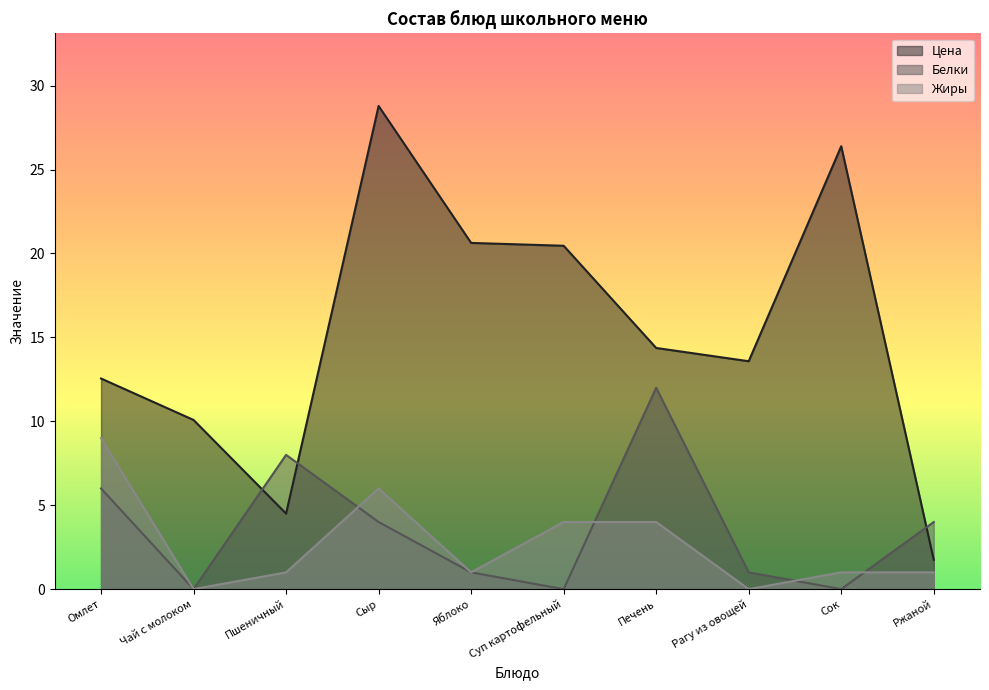

Which series has the largest total across all categories?

Цена